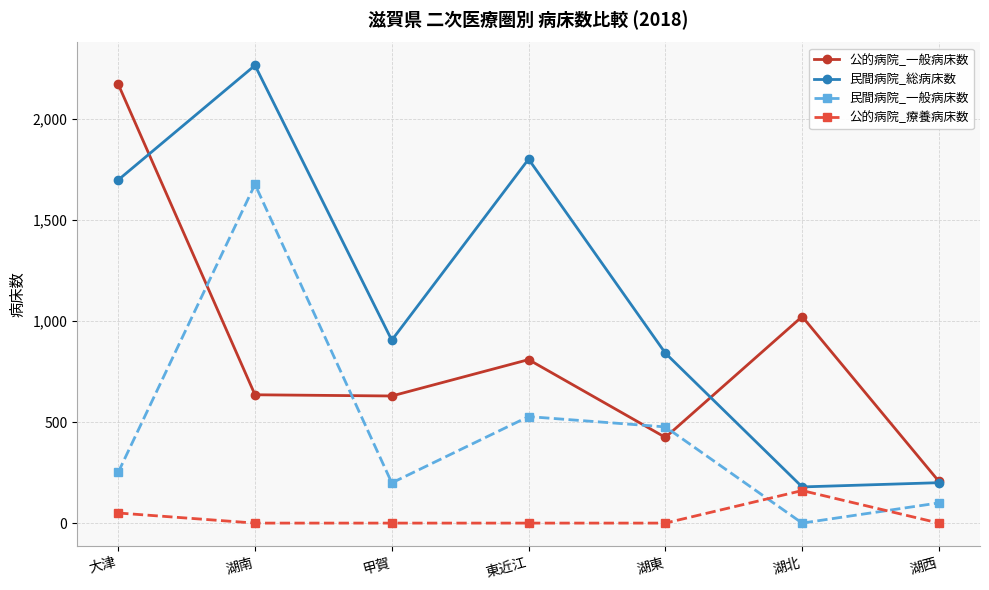

Is it true that 民間病院_一般病床数 equals 251 at 大津?

True